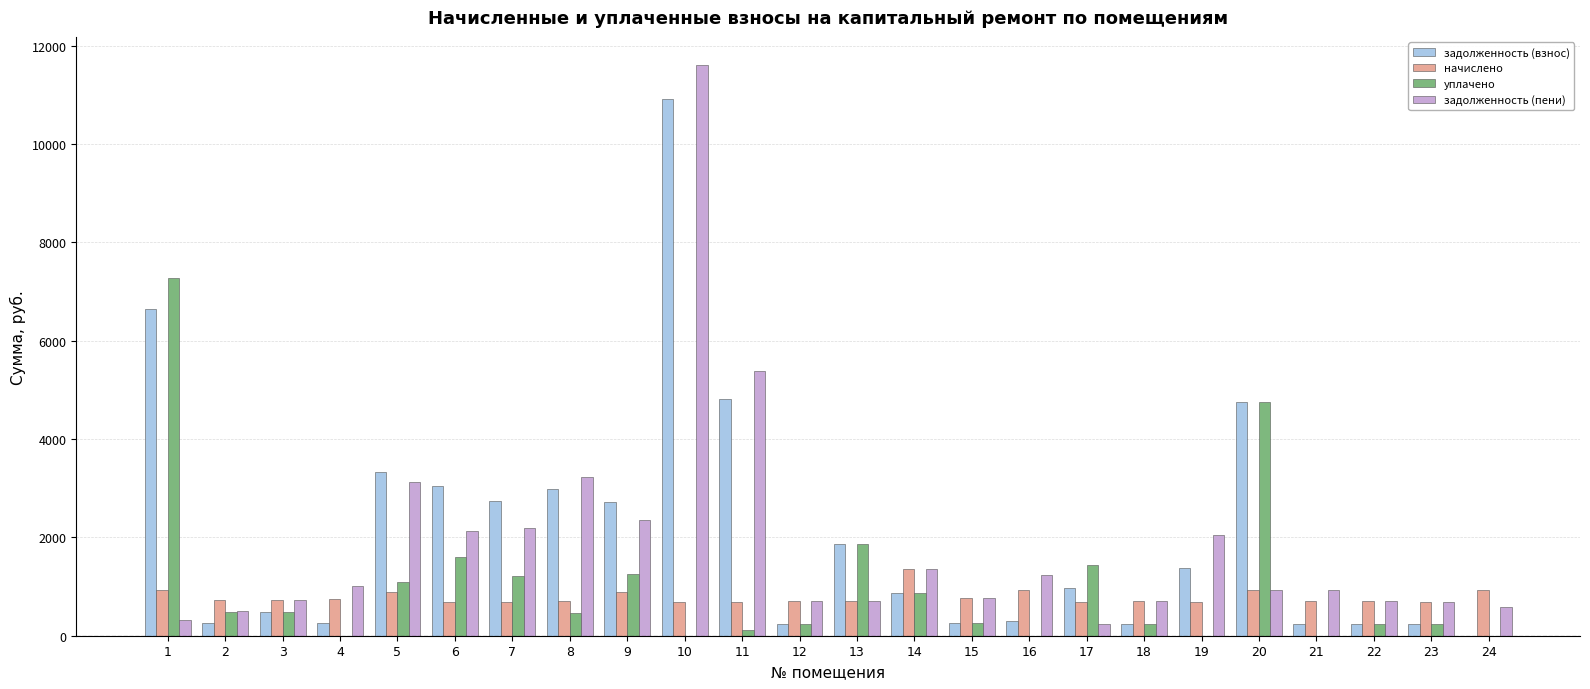

Does the chart contain stacked bars?

No